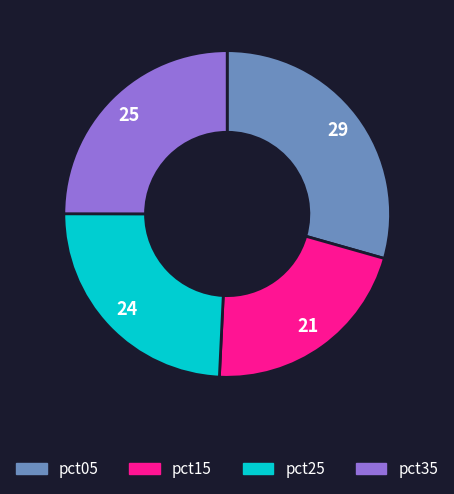

Does any single category account for the majority?

No